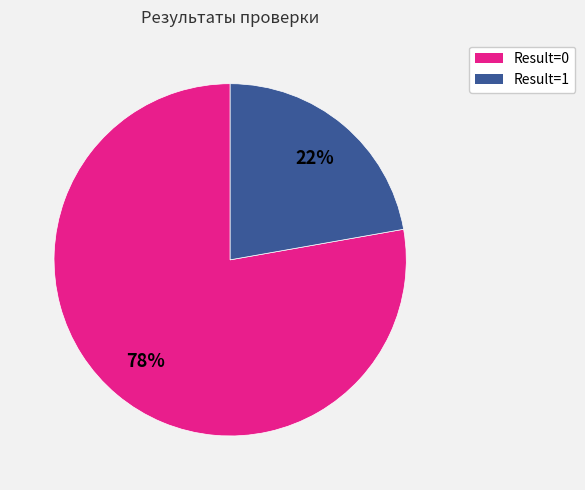

Between Result=0 and Result=1, which is larger?

Result=0